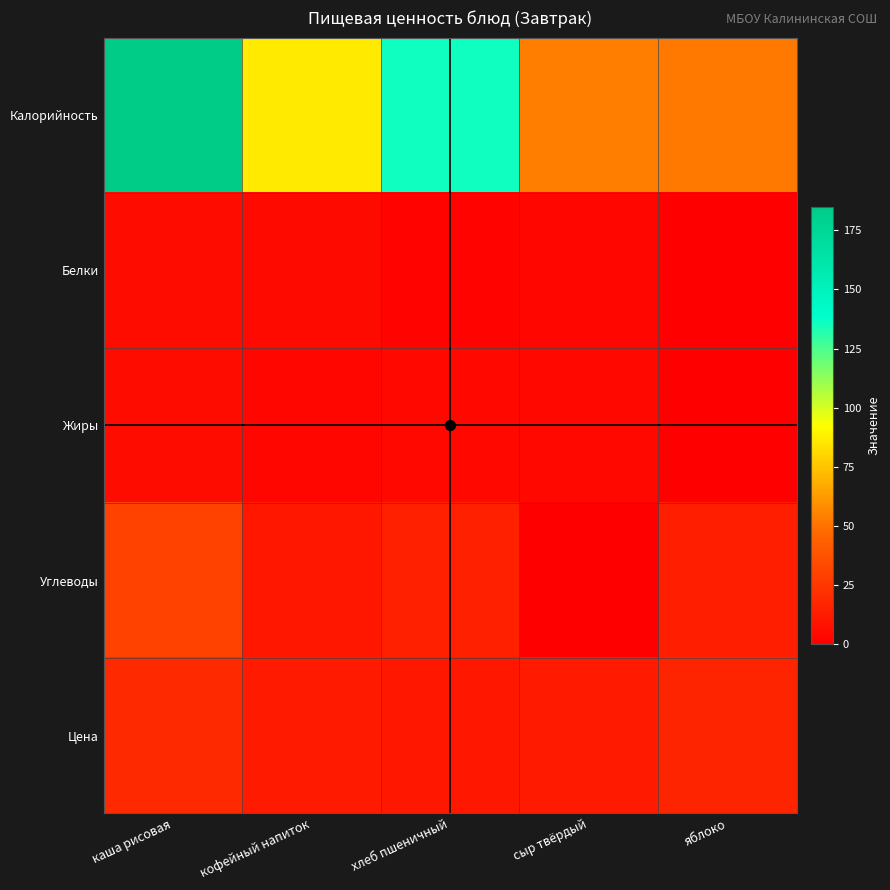

Which series has the widest spread of values?

Калорийность